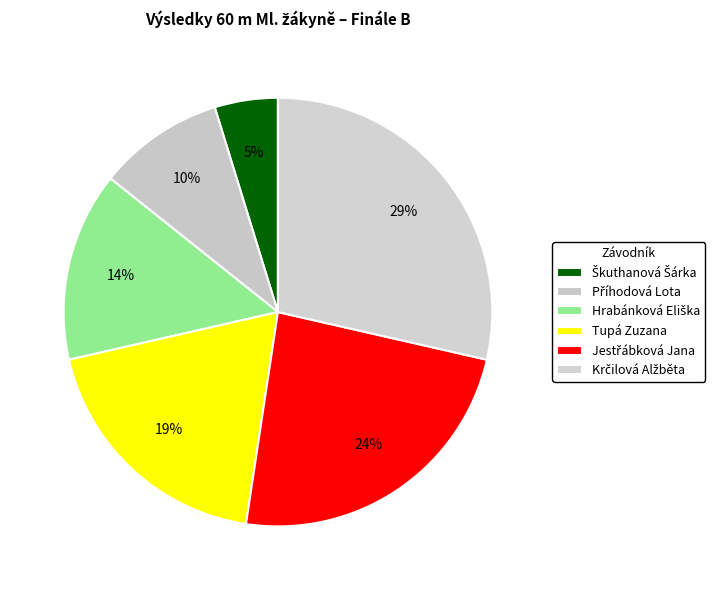

How many segments does this pie chart have?

6